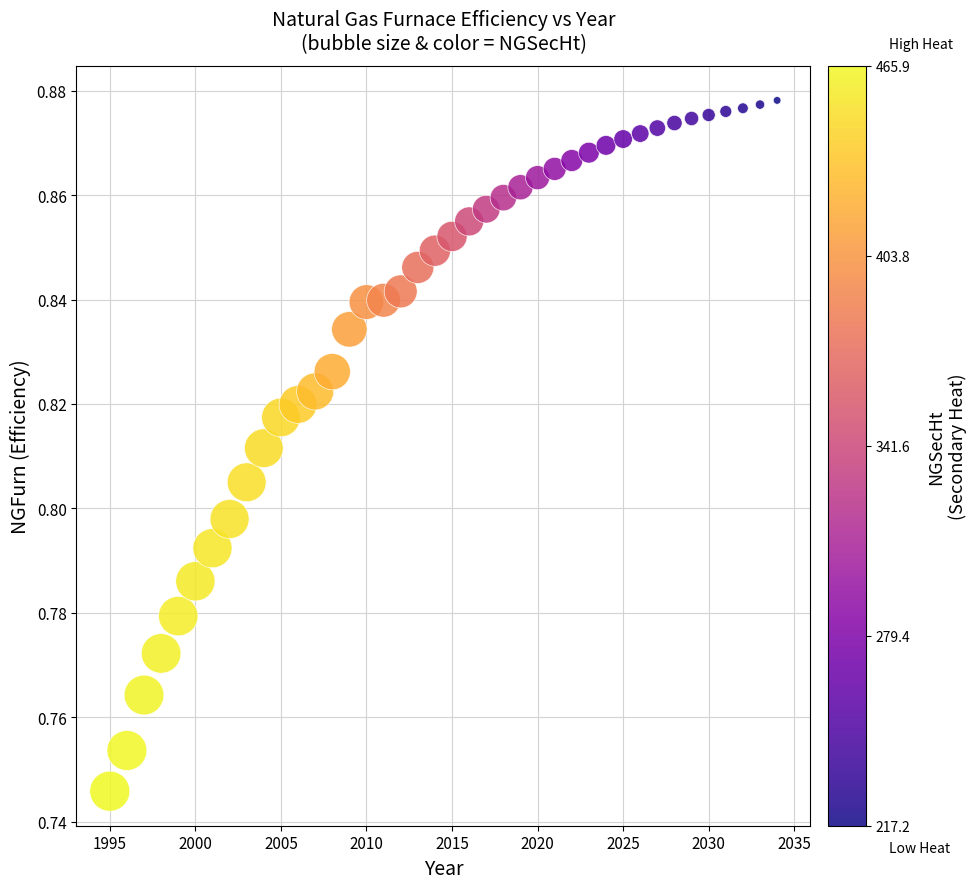

What is the range of X values (max minus min)?

39.0